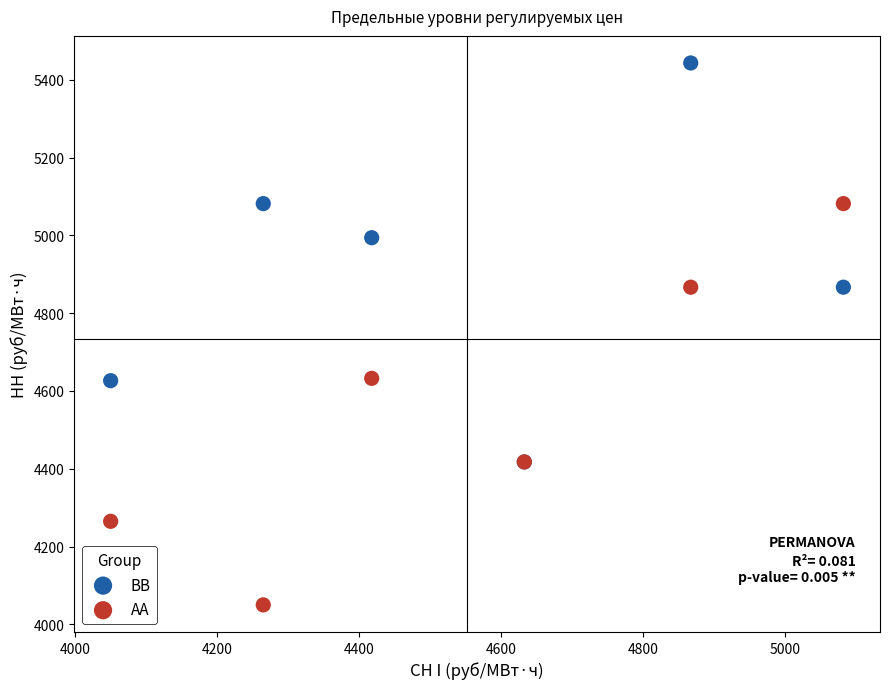

Which series contains the lowest Y value?

AA